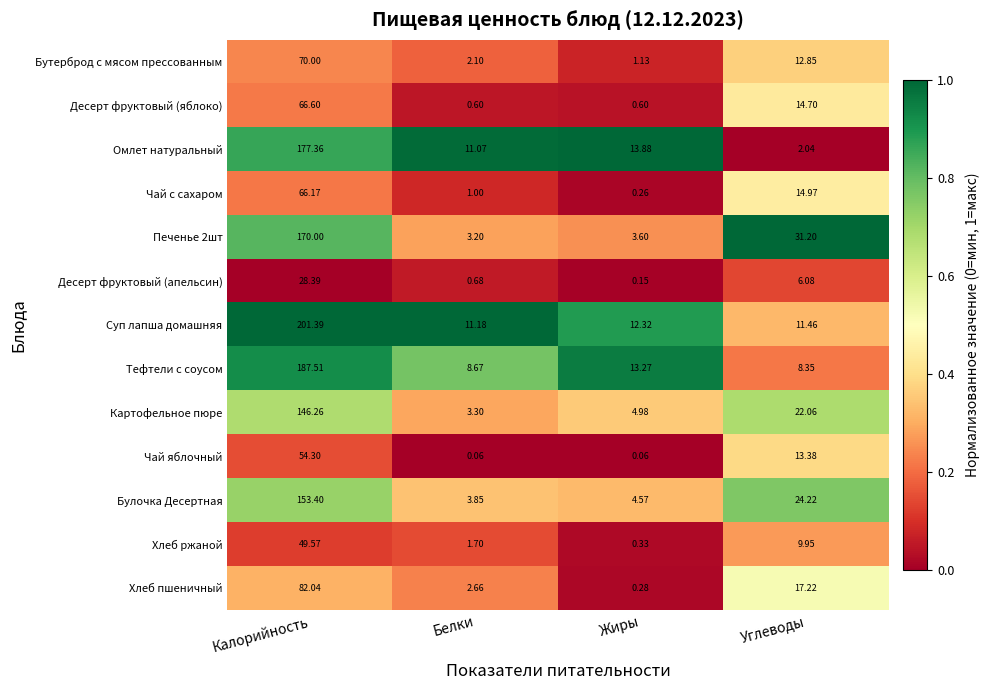

What is the total value across all series at Углеводы?

188.5